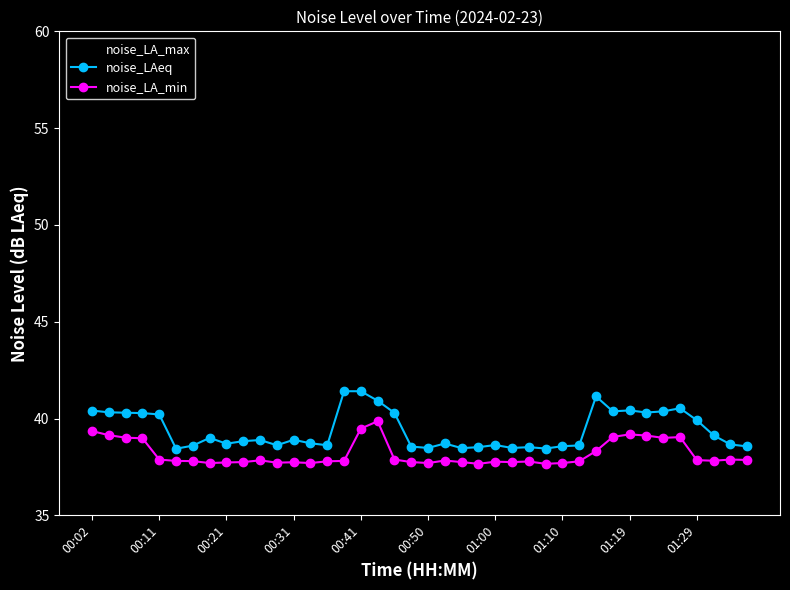

Count the number of categories in the chart.

40